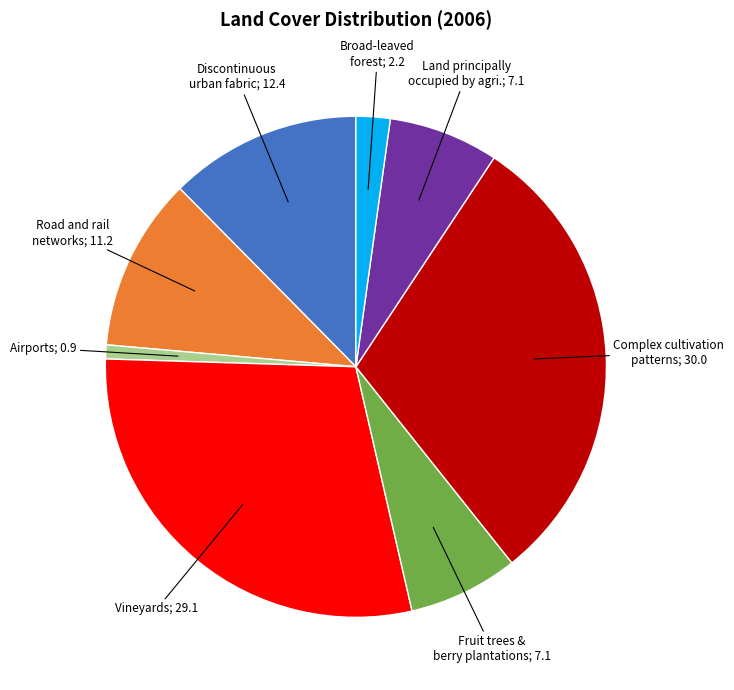

Does any single category account for the majority?

No